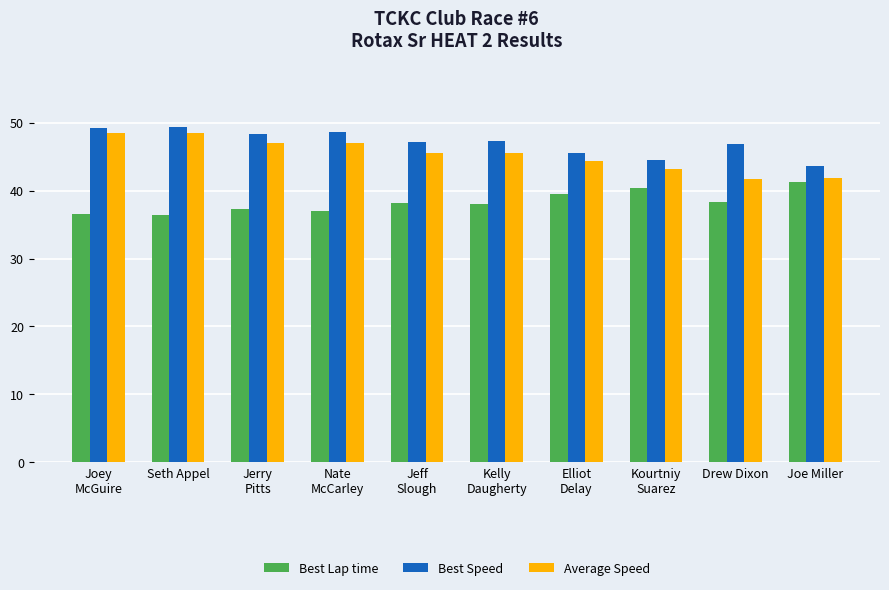

What is the label of the 5th bar from the right?

Kelly
Daugherty